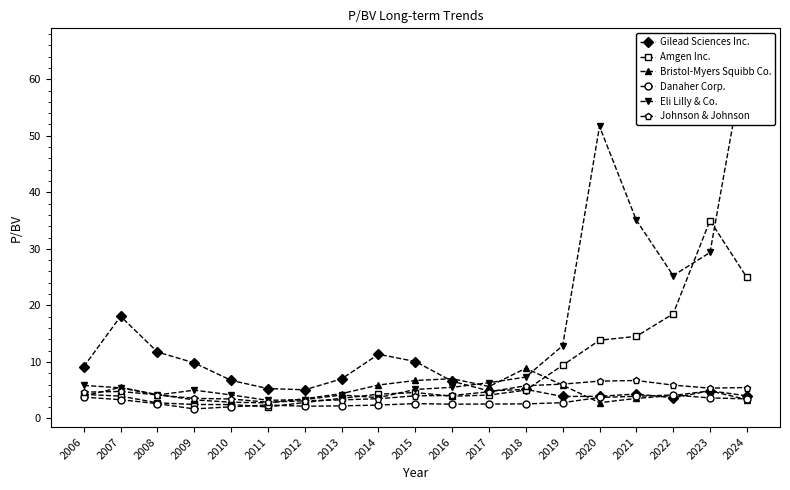

Reading right to left, what are all the values shown in this chart?

Gilead Sciences Inc.: 2024=4.0	2023=4.9	2022=3.6	2021=4.3	2020=3.9	2019=3.9	2018=5.2	2017=4.9	2016=6.6	2015=10.1	2014=11.4	2013=7.0	2012=5.1	2011=5.3	2010=6.7	2009=9.8	2008=11.8	2007=18.1	2006=9.2
Amgen Inc.: 2024=24.9	2023=35.0	2022=18.5	2021=14.5	2020=13.8	2019=9.4	2018=5.0	2017=4.1	2016=3.9	2015=4.6	2014=4.3	2013=3.6	2012=2.8	2011=2.0	2010=2.5	2009=2.5	2008=2.8	2007=4.0	2006=4.3
Bristol-Myers Squibb Co.: 2024=3.4	2023=4.9	2022=4.1	2021=3.5	2020=2.8	2019=5.9	2018=8.9	2017=5.7	2016=7.0	2015=6.7	2014=5.9	2013=4.4	2012=3.5	2011=2.8	2010=2.9	2009=3.3	2008=4.2	2007=5.5	2006=4.0
Danaher Corp.: 2024=3.5	2023=3.6	2022=4.2	2021=3.9	2020=3.7	2019=2.8	2018=2.6	2017=2.6	2016=2.5	2015=2.6	2014=2.4	2013=2.2	2012=2.2	2011=2.4	2010=2.1	2009=1.7	2008=2.6	2007=3.3	2006=3.8
Eli Lilly & Co.: 2024=65.8	2023=29.4	2022=25.3	2021=35.1	2020=51.7	2019=12.9	2018=7.3	2017=6.3	2016=5.5	2015=5.1	2014=3.7	2013=4.2	2012=3.4	2011=3.2	2010=4.2	2009=5.0	2008=4.2	2007=5.4	2006=5.8
Johnson & Johnson: 2024=5.5	2023=5.4	2022=5.9	2021=6.7	2020=6.6	2019=6.1	2018=5.8	2017=4.7	2016=4.1	2015=4.0	2014=3.5	2013=3.3	2012=3.1	2011=2.9	2010=3.5	2009=3.6	2008=4.2	2007=4.8	2006=4.7